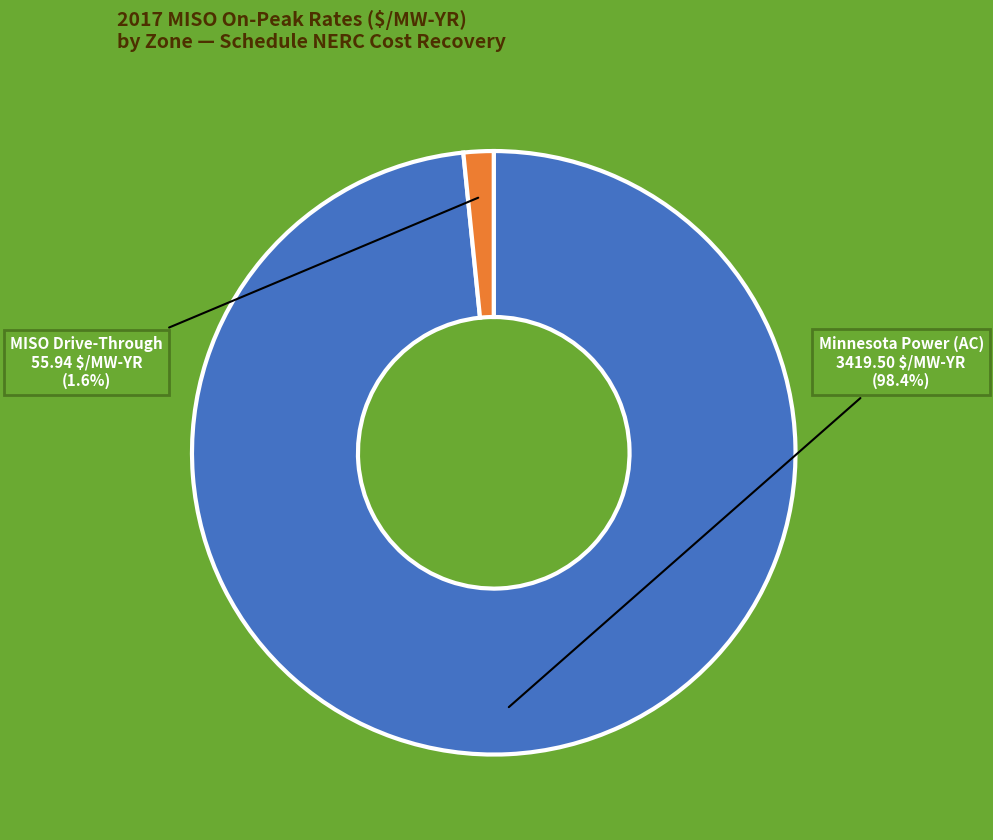

Is there a majority slice in this chart?

Yes